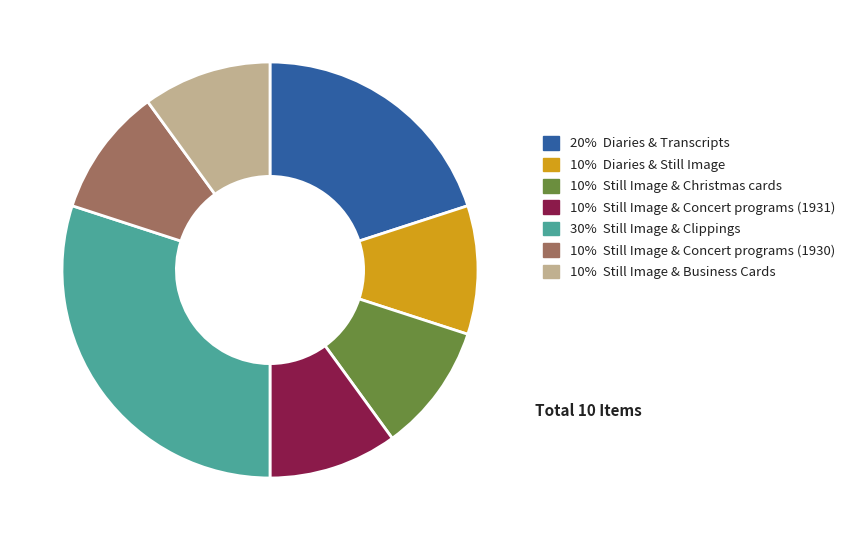

Is there a majority slice in this chart?

No